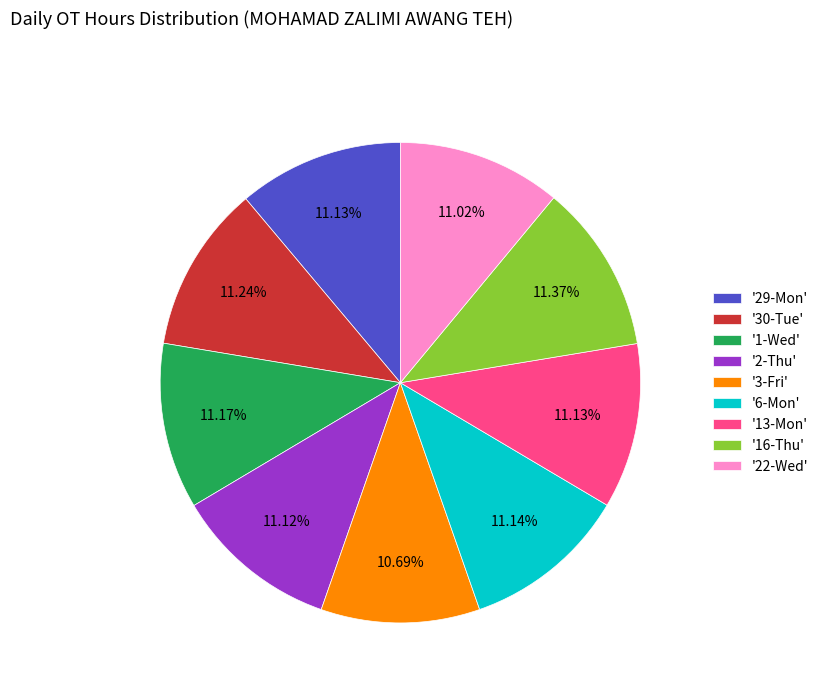

What is the ratio of the value at '2-Thu' to the value at '1-Wed'?

1.0